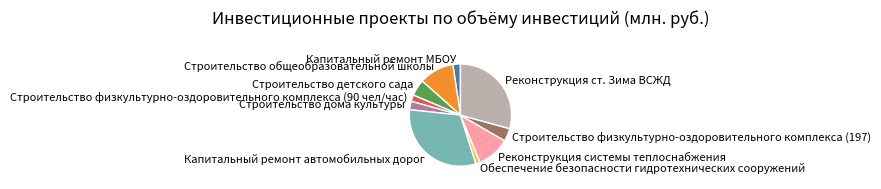

How many slices are in this pie chart?

10